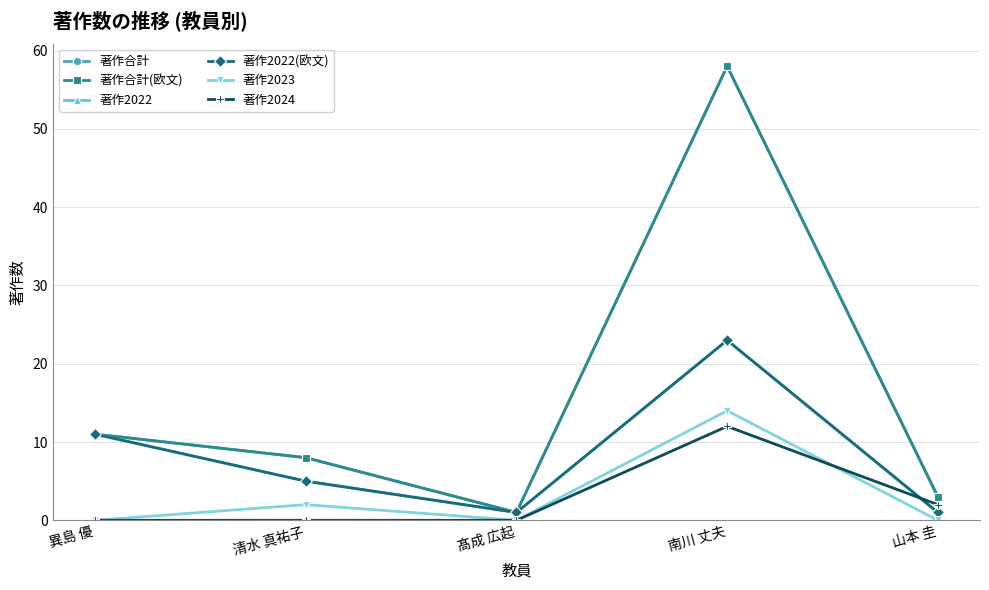

The value of 著作2022 at 髙成 広起 is 1. True or false?

True